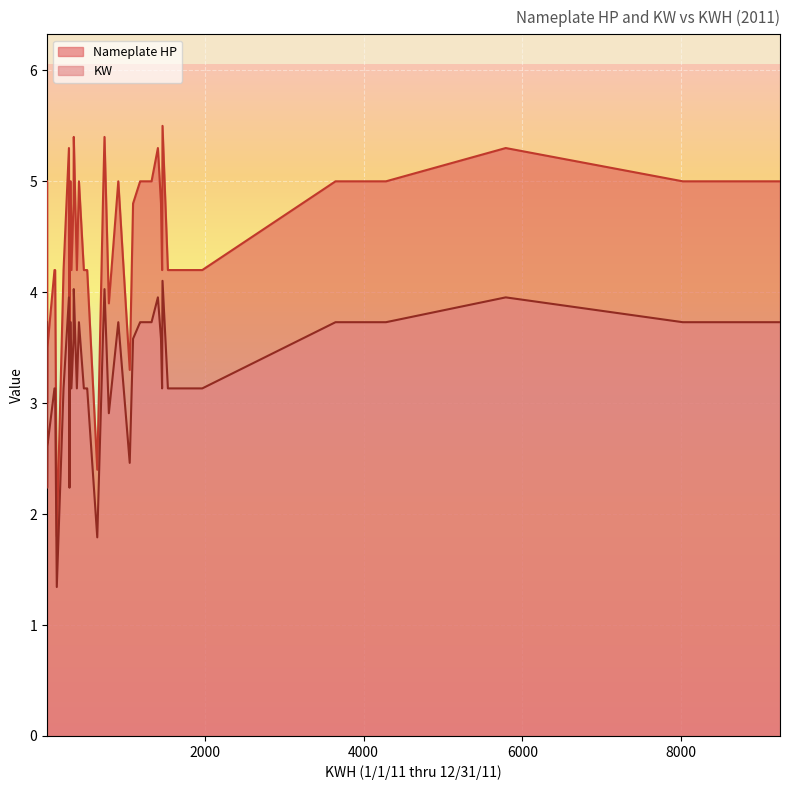

What is the average value of the KW series?

3.3